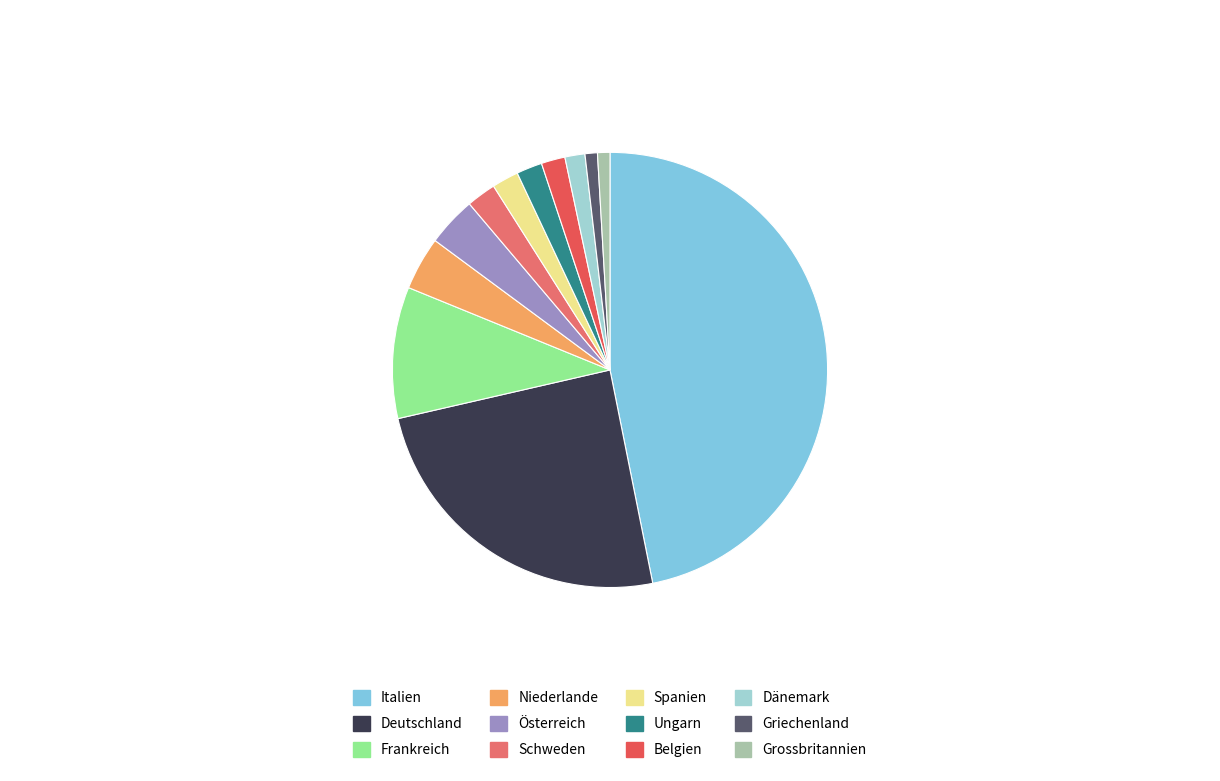

What portion of the pie excludes Belgien?

98.2%